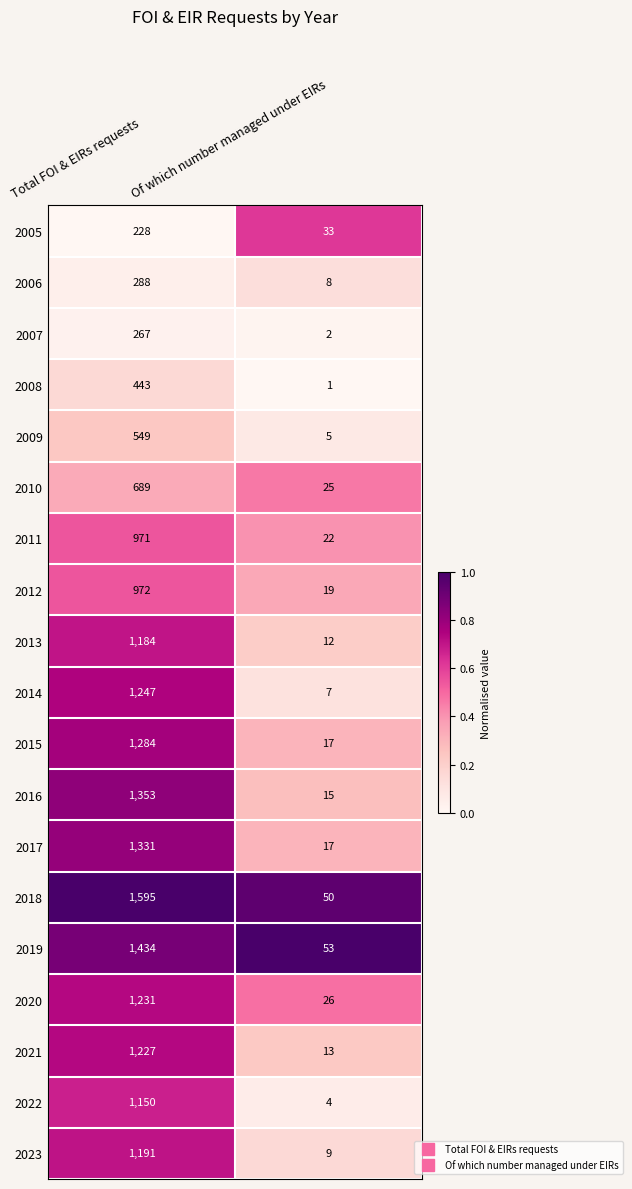

What is the maximum value shown in the chart?

1595